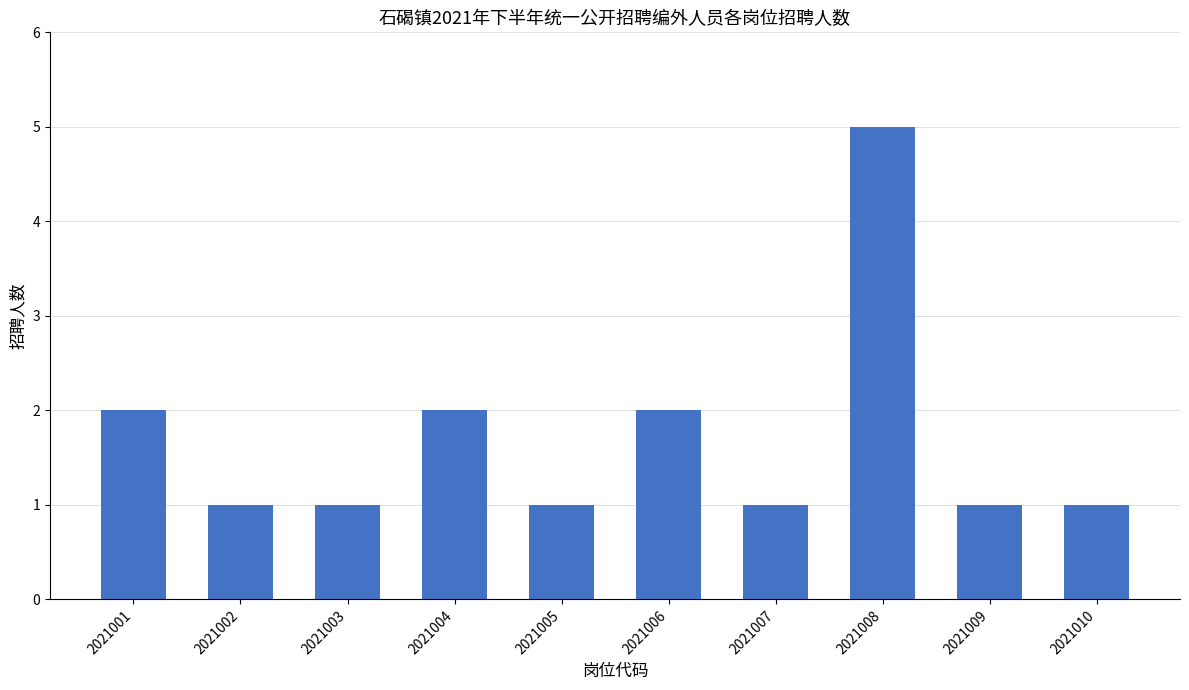

What is the greatest value displayed?

5